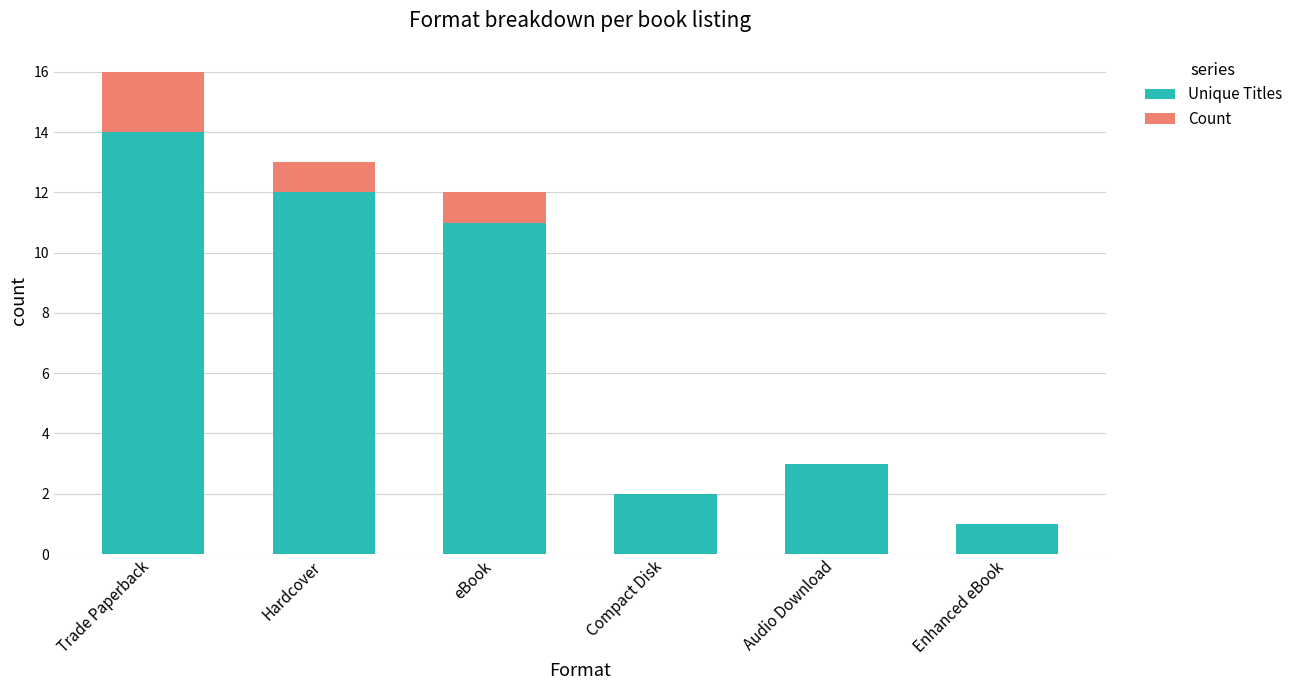

What is the maximum value for Unique Titles?

14